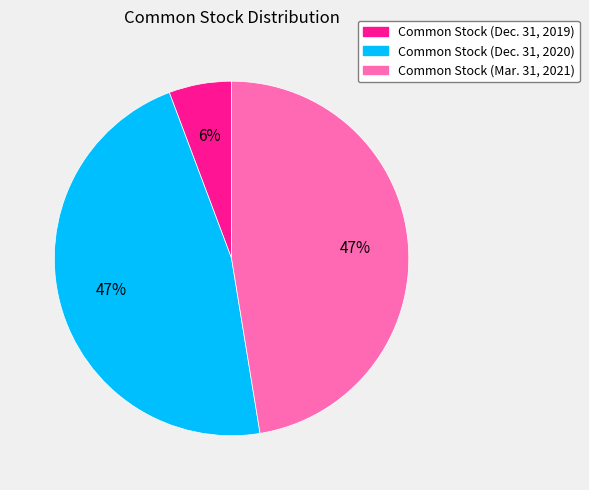

Is it true that Common Stock (Dec. 31, 2019) is 18% of the pie?

False